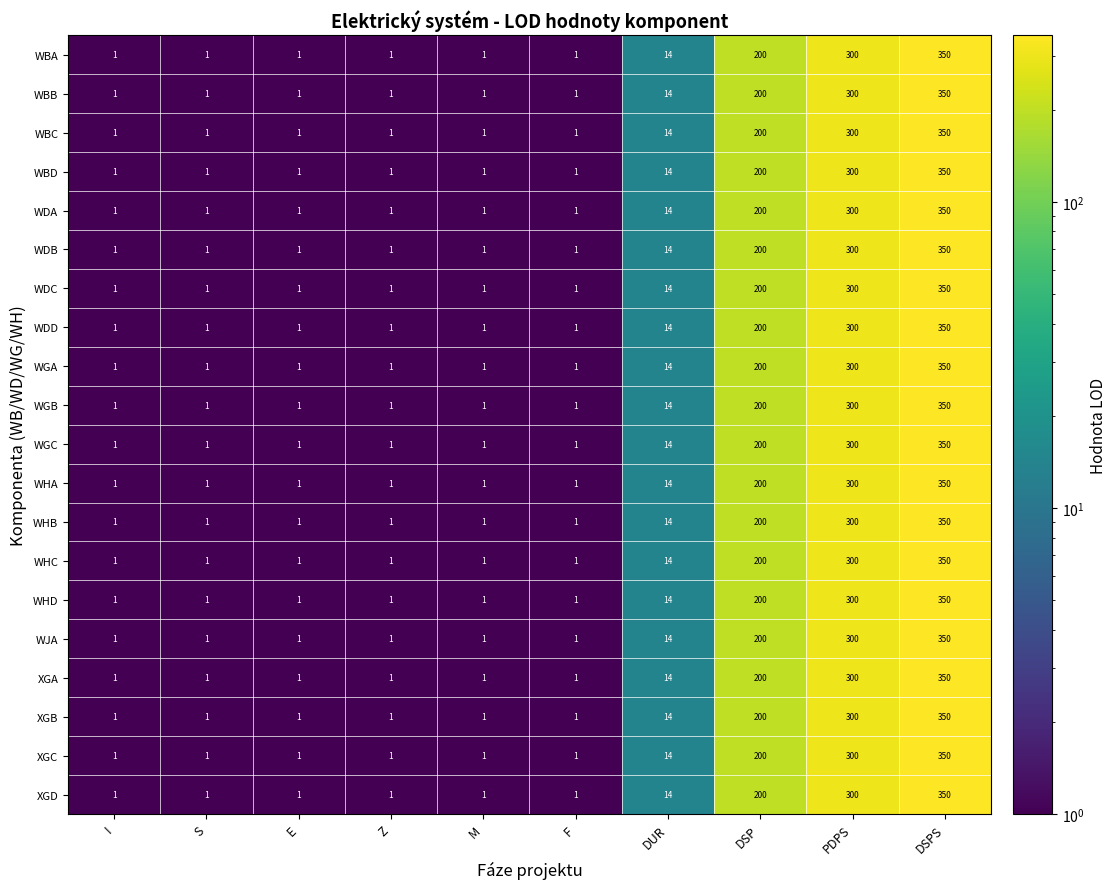

Is it true that XGA equals 467 at DSPS?

False